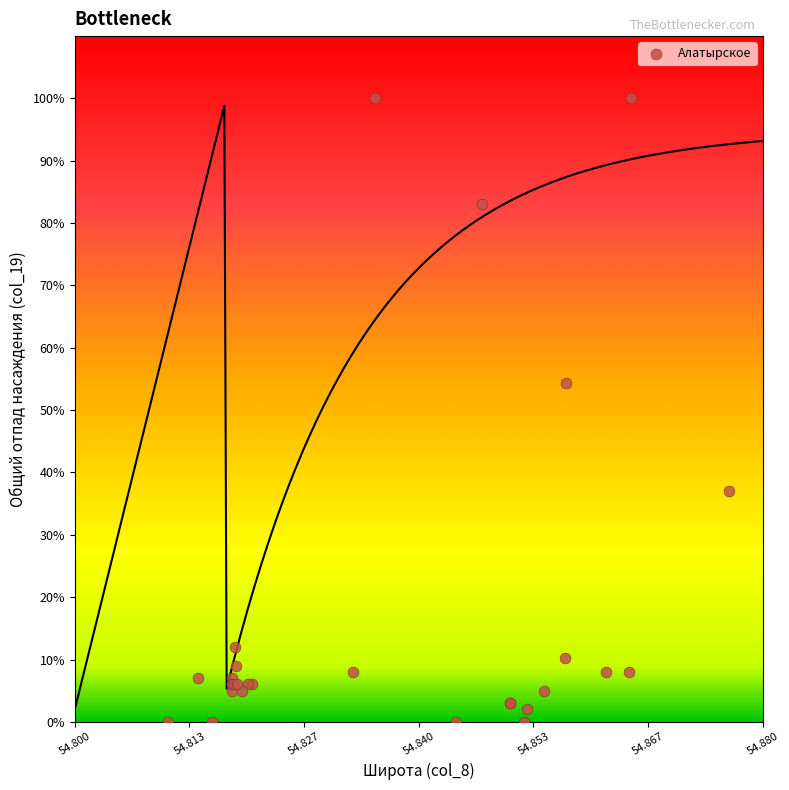

What Y value in the scatter plot is closest to 50?

54.4